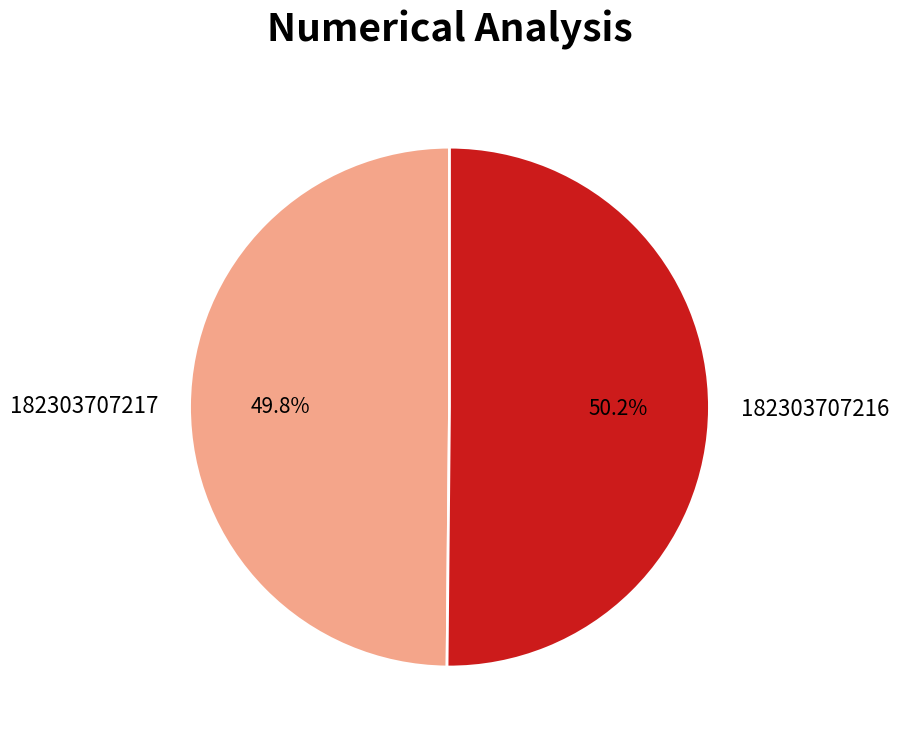

To the nearest percent, what is the average slice percentage?

50%